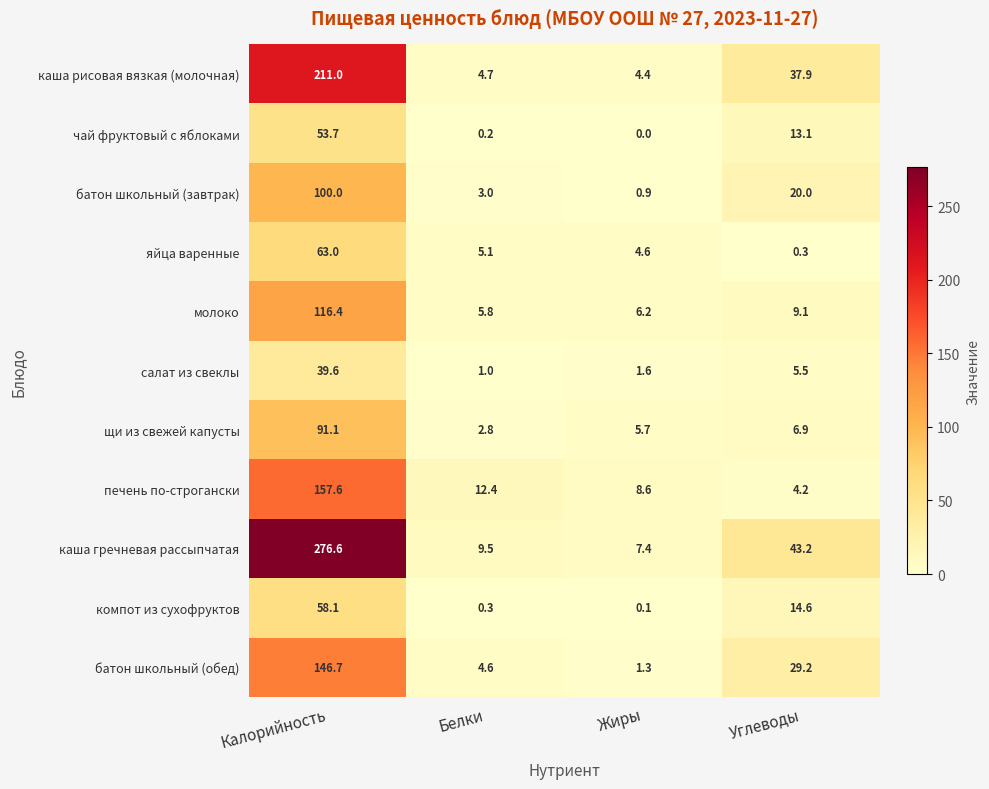

What is the difference between the second highest and minimum values in the яйца варенные series?

4.8